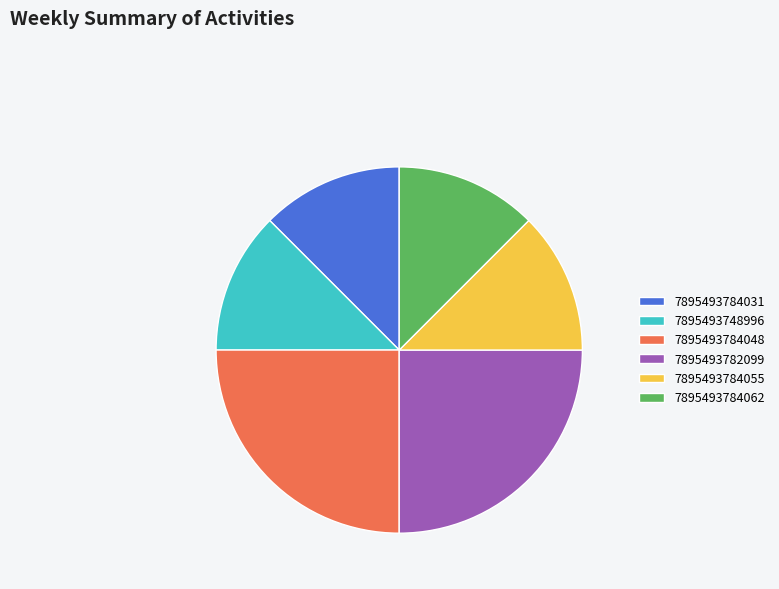

What is the ratio of the value at 7895493748996 to the value at 7895493782099?

0.5